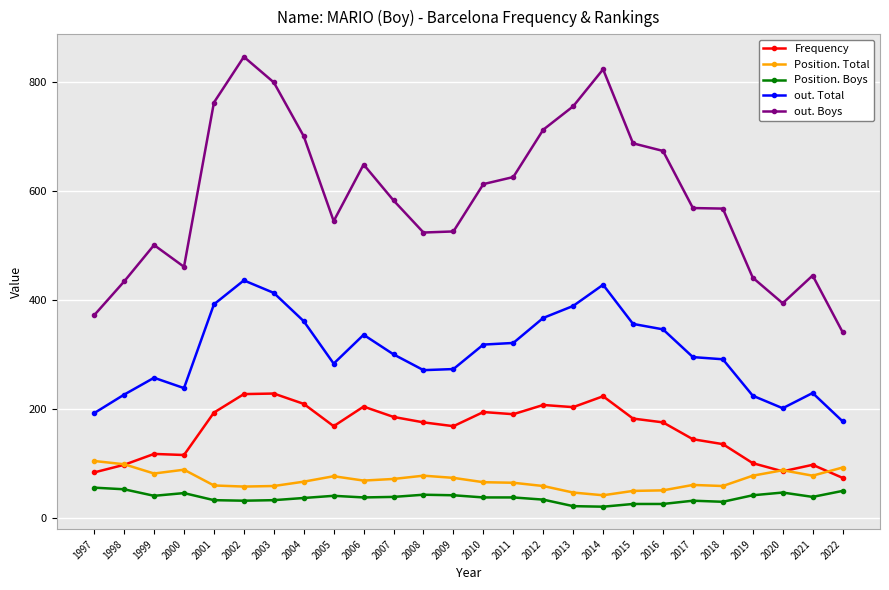

Which category has the highest value in the out. Total series?

2002